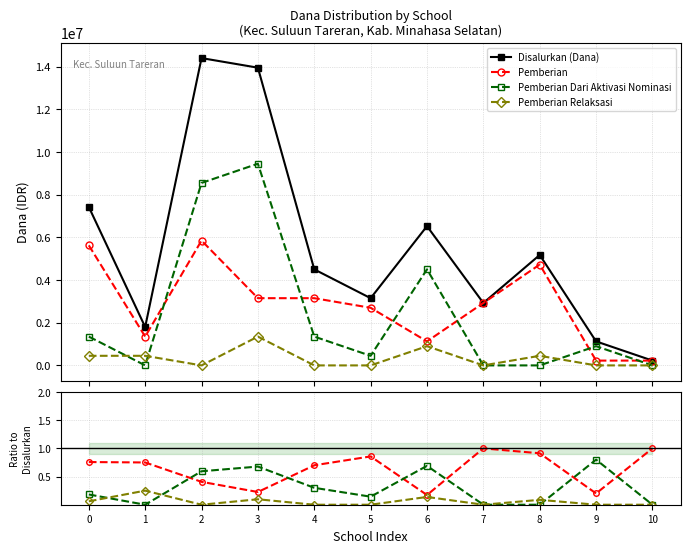

True or false: Disalurkan (Dana) and Pemberian Dari Aktivasi Nominasi intersect in this chart.

False